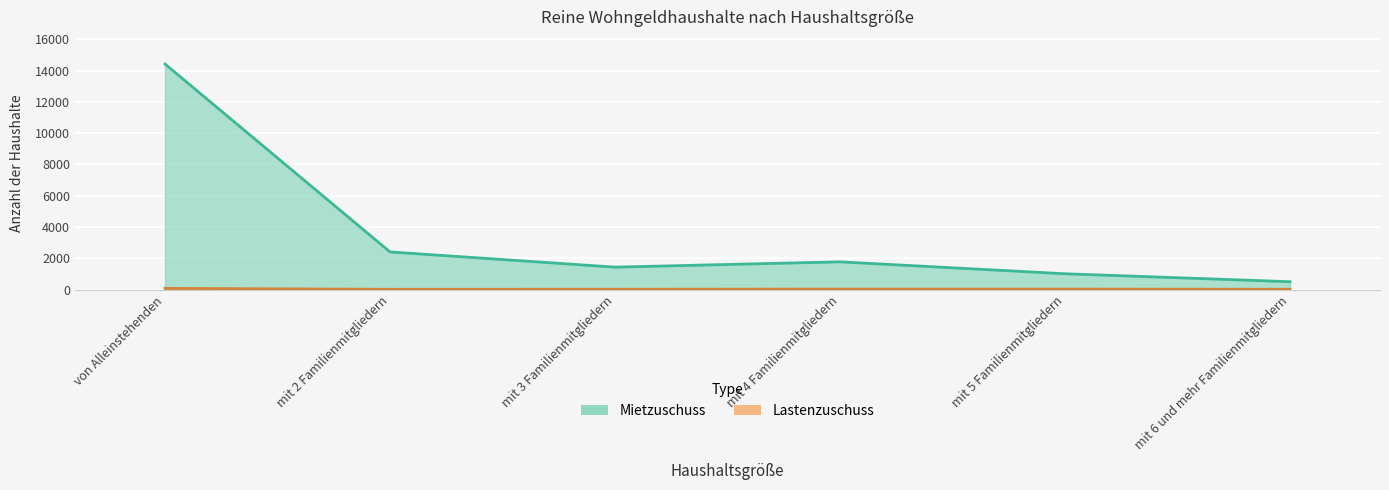

Reading right to left, what are all the values shown in this chart?

Mietzuschuss: mit 6 und mehr Familienmitgliedern=510	mit 5 Familienmitgliedern=1018	mit 4 Familienmitgliedern=1780	mit 3 Familienmitgliedern=1441	mit 2 Familienmitgliedern=2413	von Alleinstehenden=14420
Lastenzuschuss: mit 6 und mehr Familienmitgliedern=28	mit 5 Familienmitgliedern=38	mit 4 Familienmitgliedern=39	mit 3 Familienmitgliedern=29	mit 2 Familienmitgliedern=25	von Alleinstehenden=85